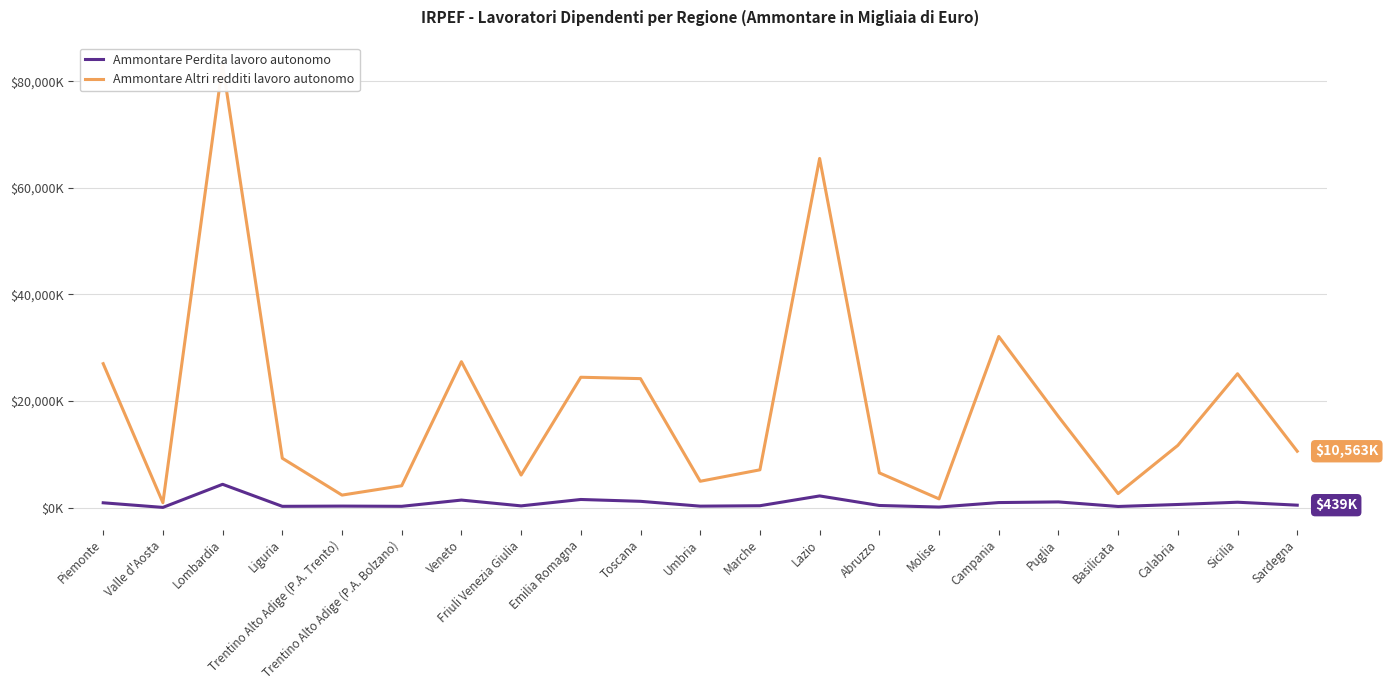

True or false: Ammontare Perdita lavoro autonomo and Ammontare Altri redditi lavoro autonomo cross at least once.

False